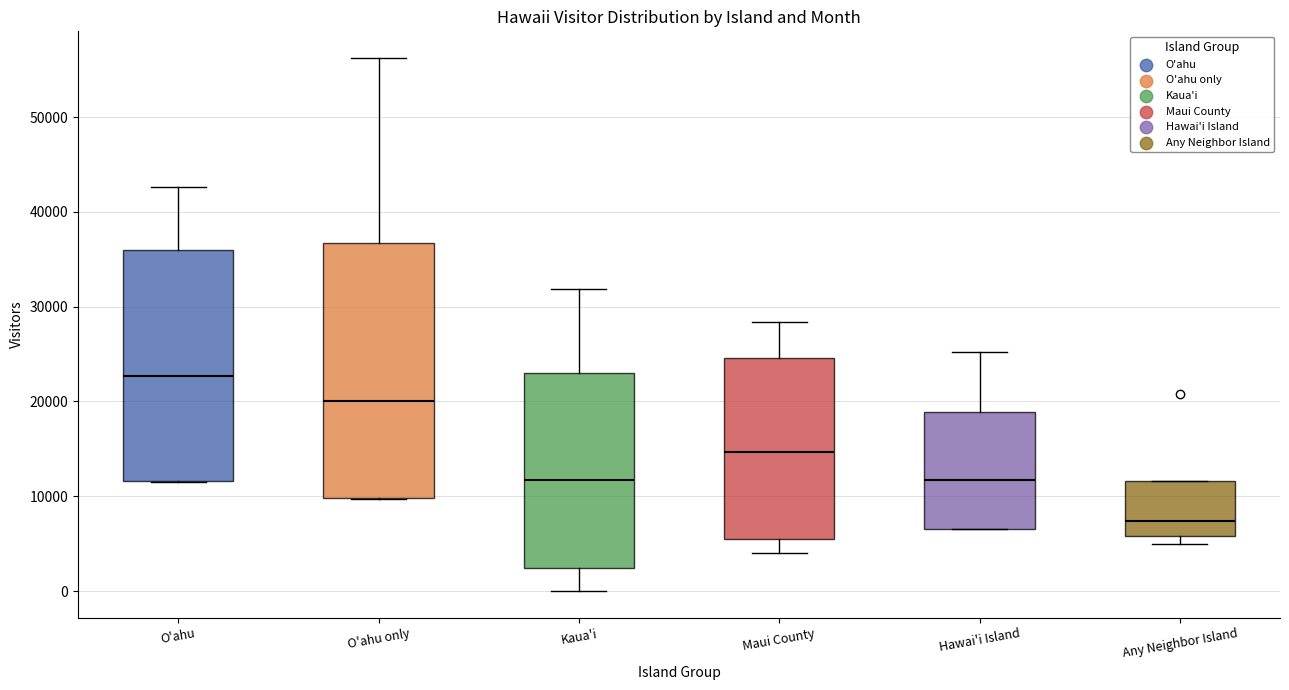

Reading left to right, read every box against the y-axis: the position of its median line, the range the box covers, and the ends of its whiskers. The values are not printed on the chart, so give them approximately, as read against the axis.

O'ahu: median 23000, box 12000 to 36000, whiskers 11000 to 43000
O'ahu only: median 20000, box 10000 to 37000, whiskers 10000 to 56000
Kaua'i: median 12000, box 2000 to 23000, whiskers 0 to 32000
Maui County: median 15000, box 5000 to 25000, whiskers 4000 to 28000
Hawai'i Island: median 12000, box 7000 to 19000, whiskers 7000 to 25000
Any Neighbor Island: median 7000, box 6000 to 12000, whiskers 5000 to 12000